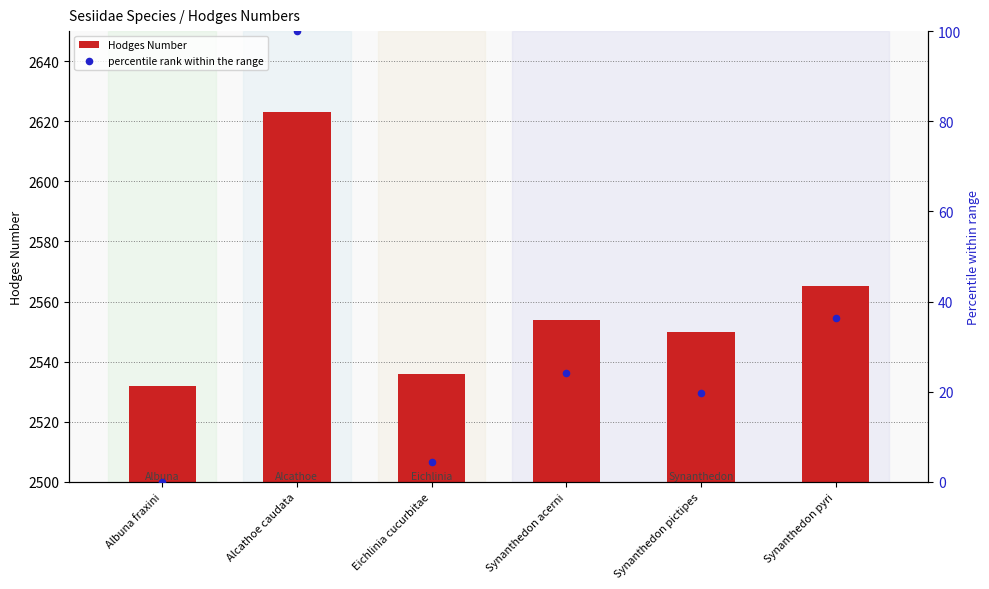

Which series has the widest spread of Y values?

percentile rank within the range